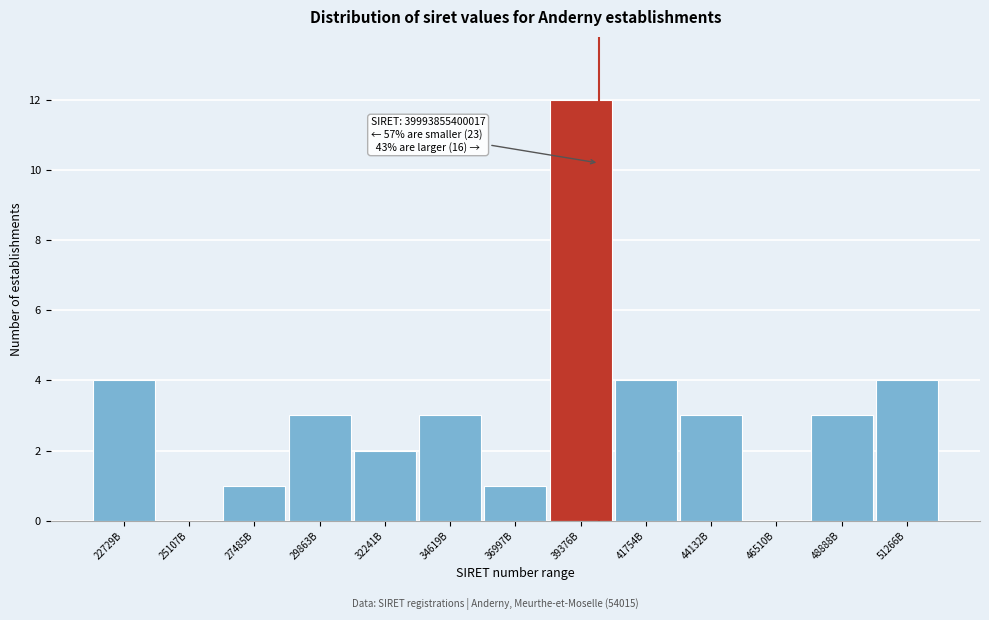

Reading right to left, what are all the values shown in this chart?

51266B=4	48888B=3	46510B=0	44132B=3	41754B=4	39376B=12	36997B=1	34619B=3	32241B=2	29863B=3	27485B=1	25107B=0	22729B=4